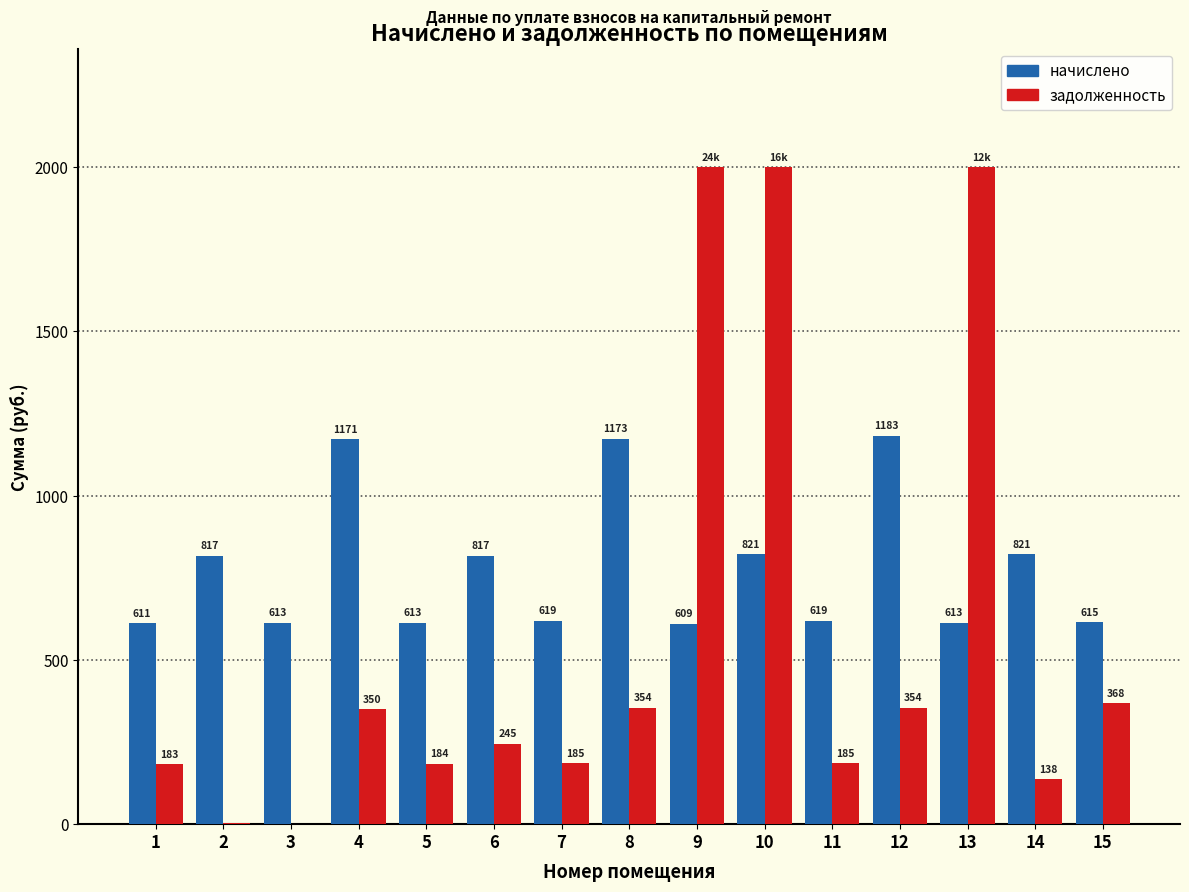

What value does the начислено series have at 1?

611.4